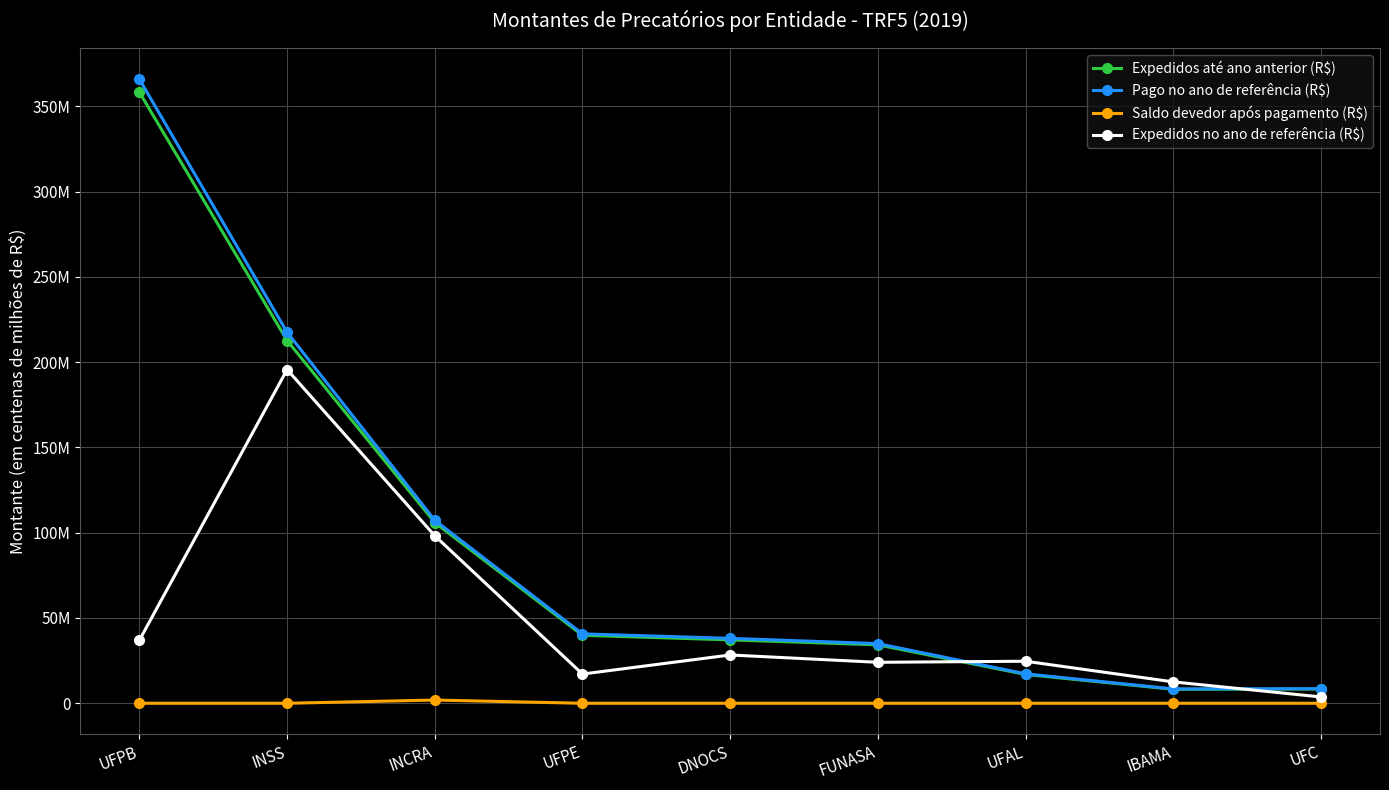

True or false: Expedidos até ano anterior (R$) has a value of 59606694.7 at DNOCS.

False